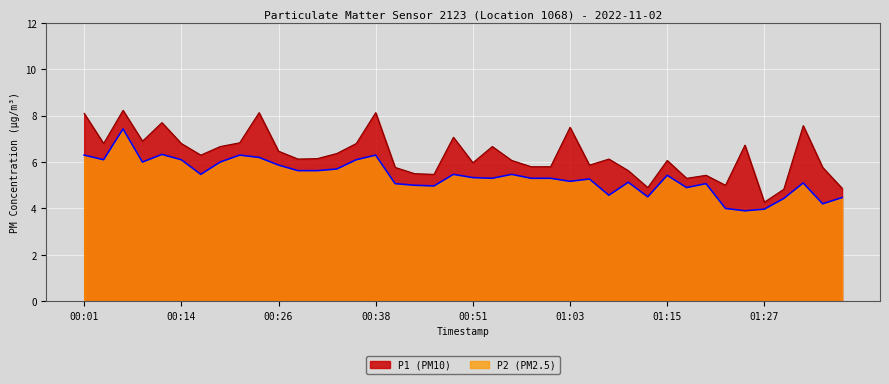

True or false: P1 and P2 cross at least once.

False